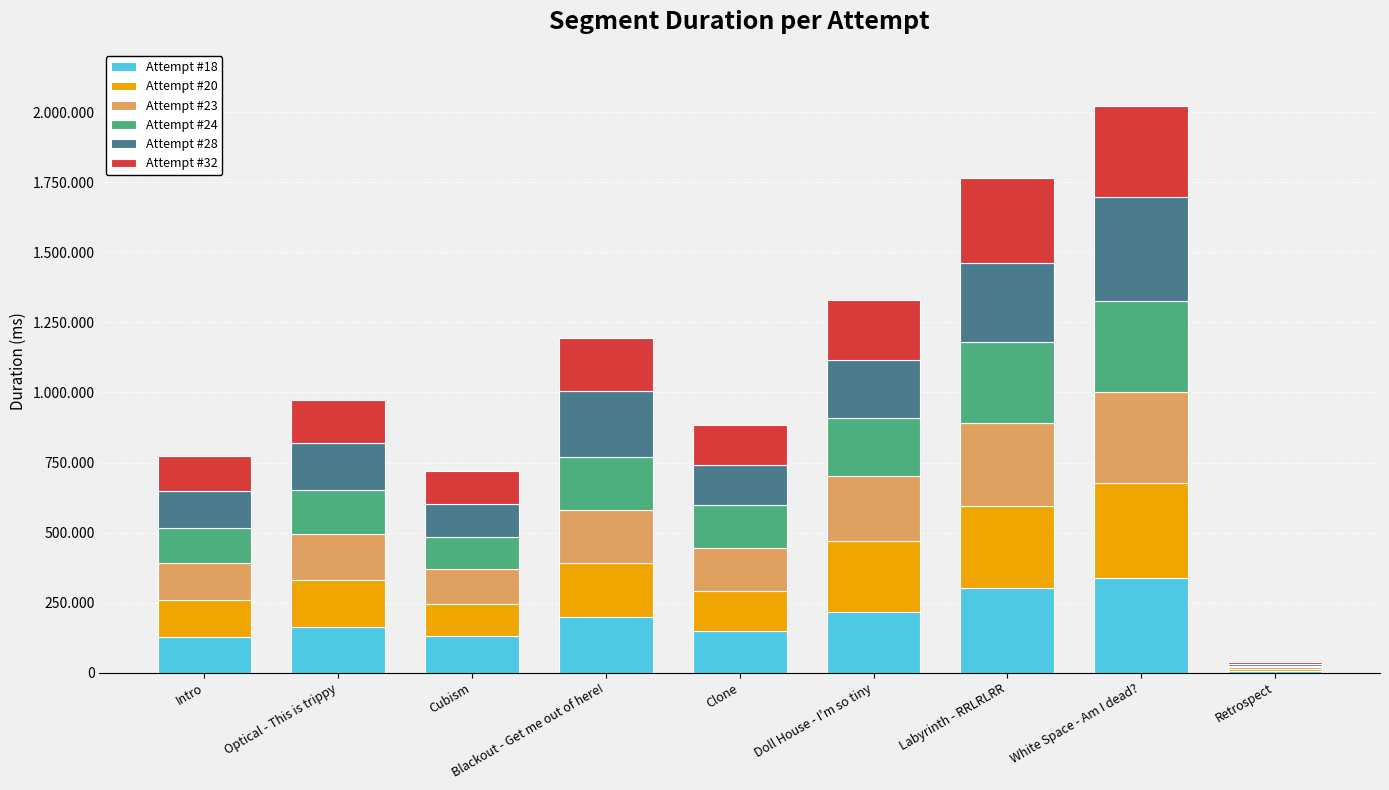

Which has a higher value, Labyrinth - RRLRLRR or Doll House - I'm so tiny?

Labyrinth - RRLRLRR